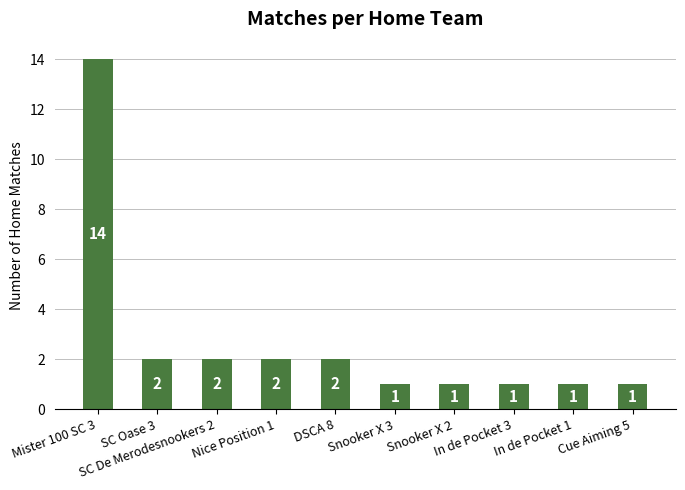

Which category has the highest value across all series?

Mister 100 SC 3